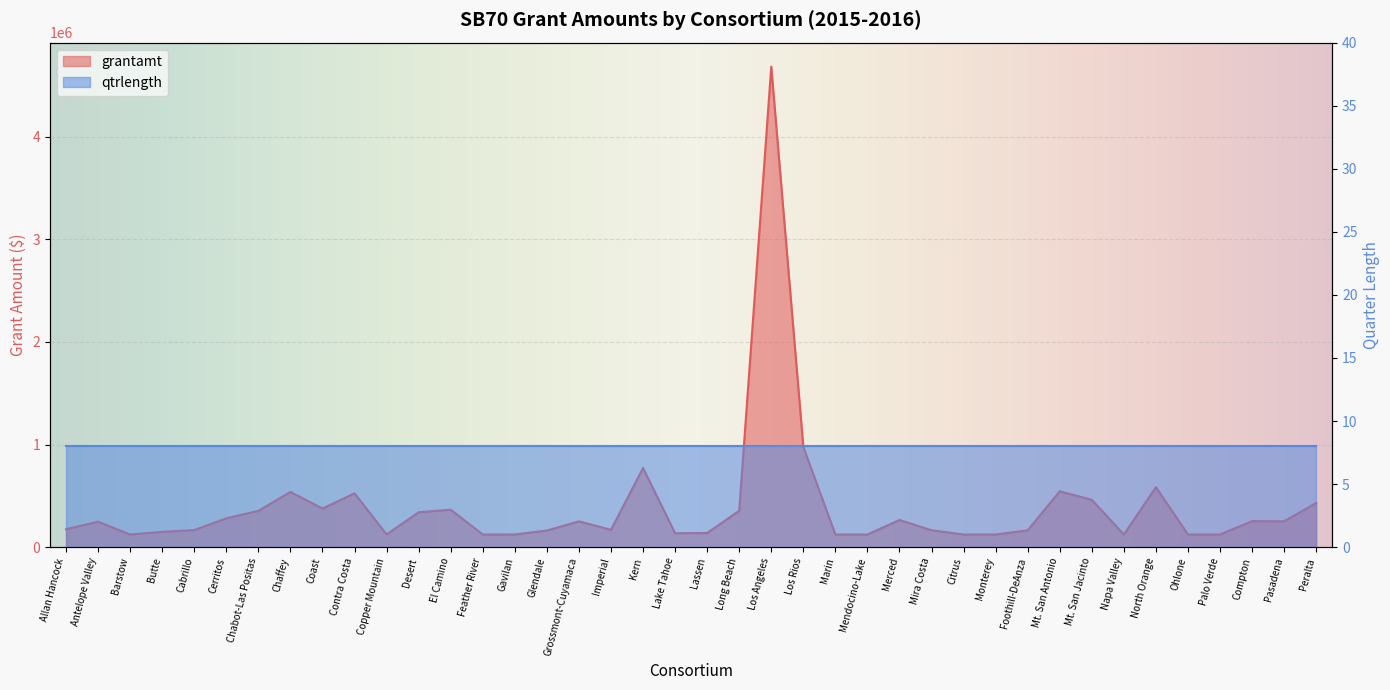

The chart shows a value of 265126 at Merced. True or false?

True